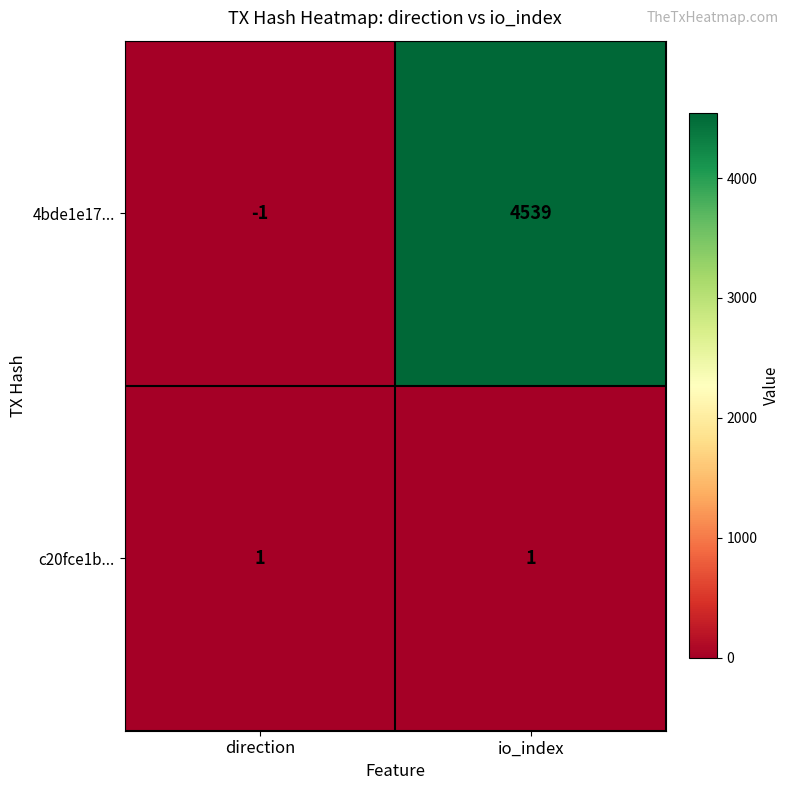

What is the difference between the 4bde1e17... values at io_index and direction?

4540